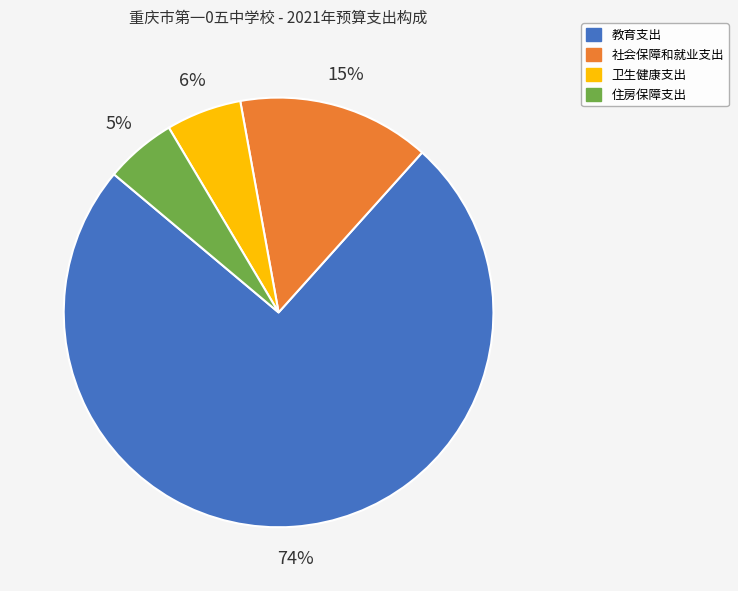

Which category has the biggest portion of the pie?

教育支出